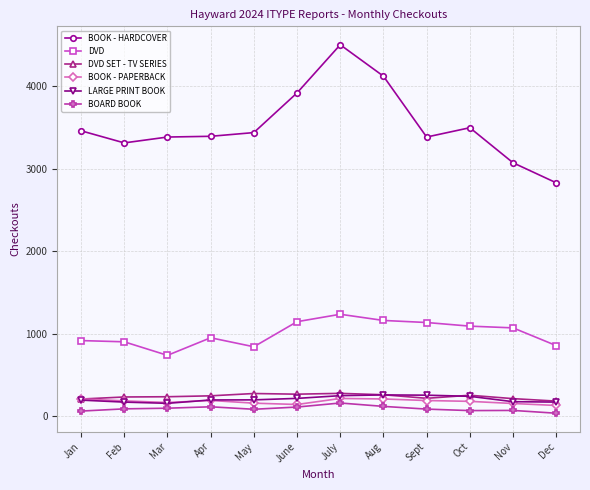

The value of DVD at Sept is 1762. True or false?

False